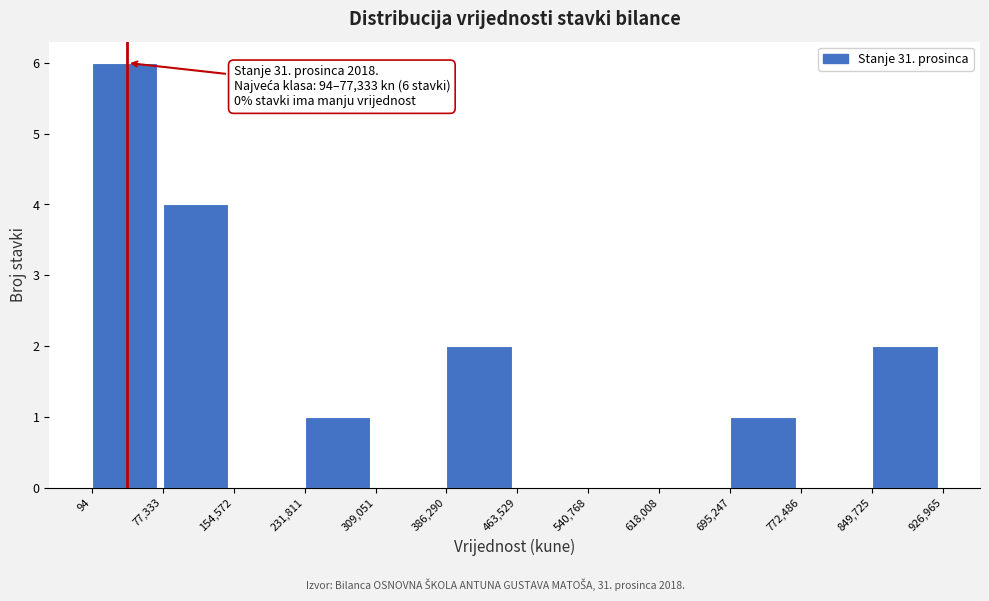

Which range on the x-axis has the tallest bar?

94 to 77,333